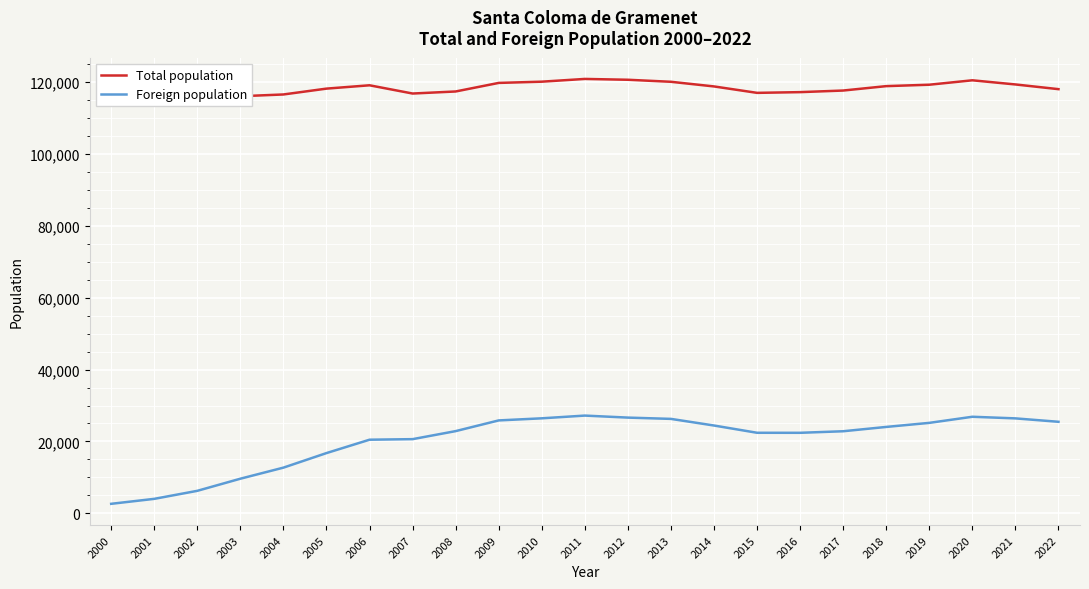

What value does the Total population series have at 2022, to the nearest 100?

118000